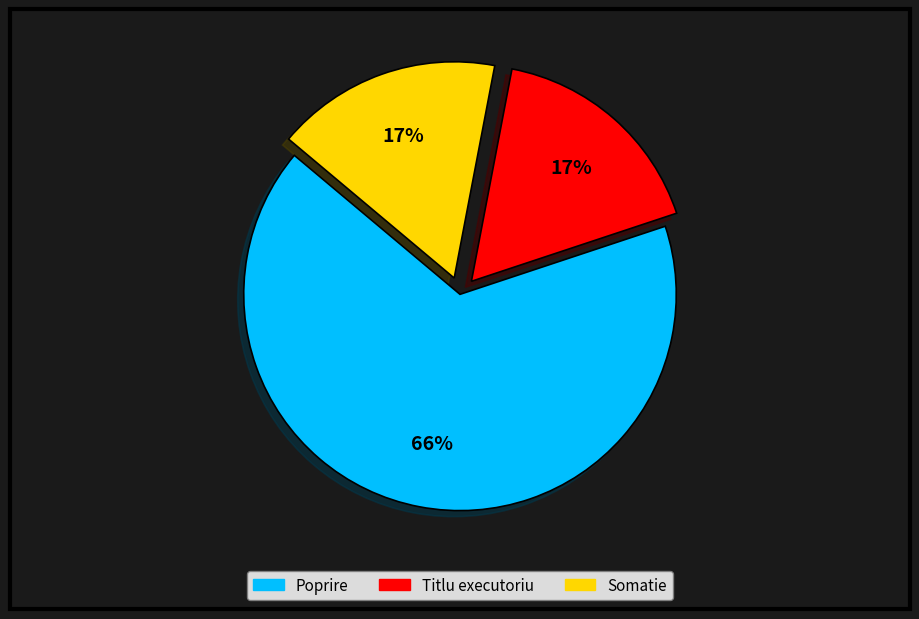

To the nearest percent, what is the average slice percentage?

33%